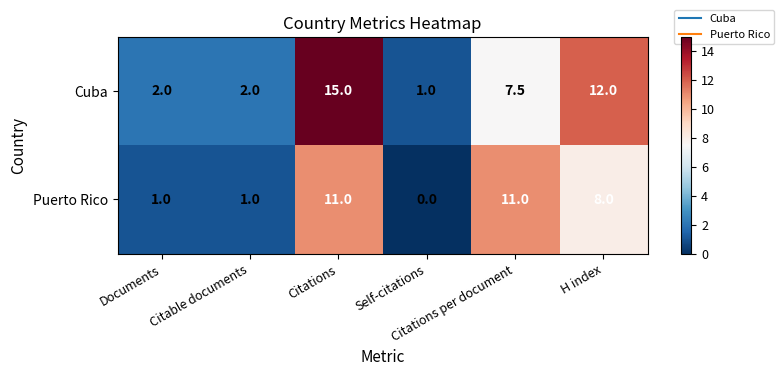

What is the maximum value shown in the chart?

15.0